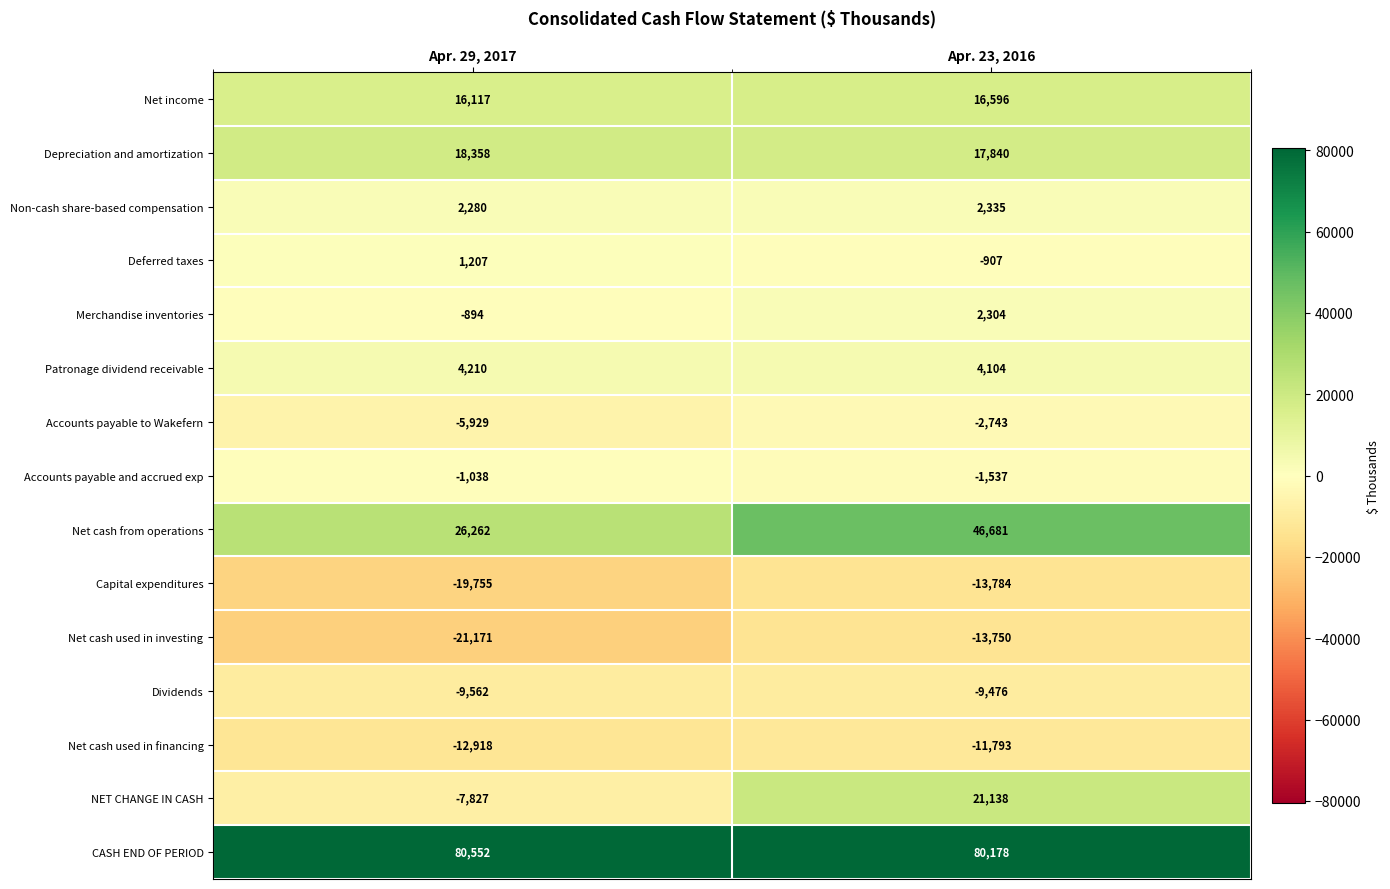

Is the value of Merchandise inventories at Apr. 29, 2017 greater than the value of Deferred taxes at Apr. 29, 2017?

No